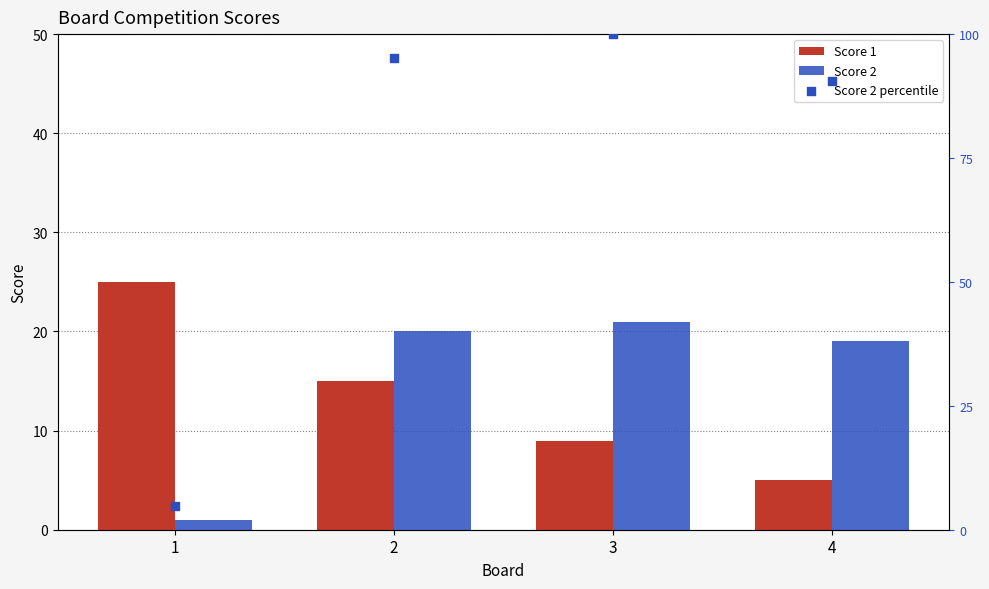

At how many categories does at least one series exceed 18?

4